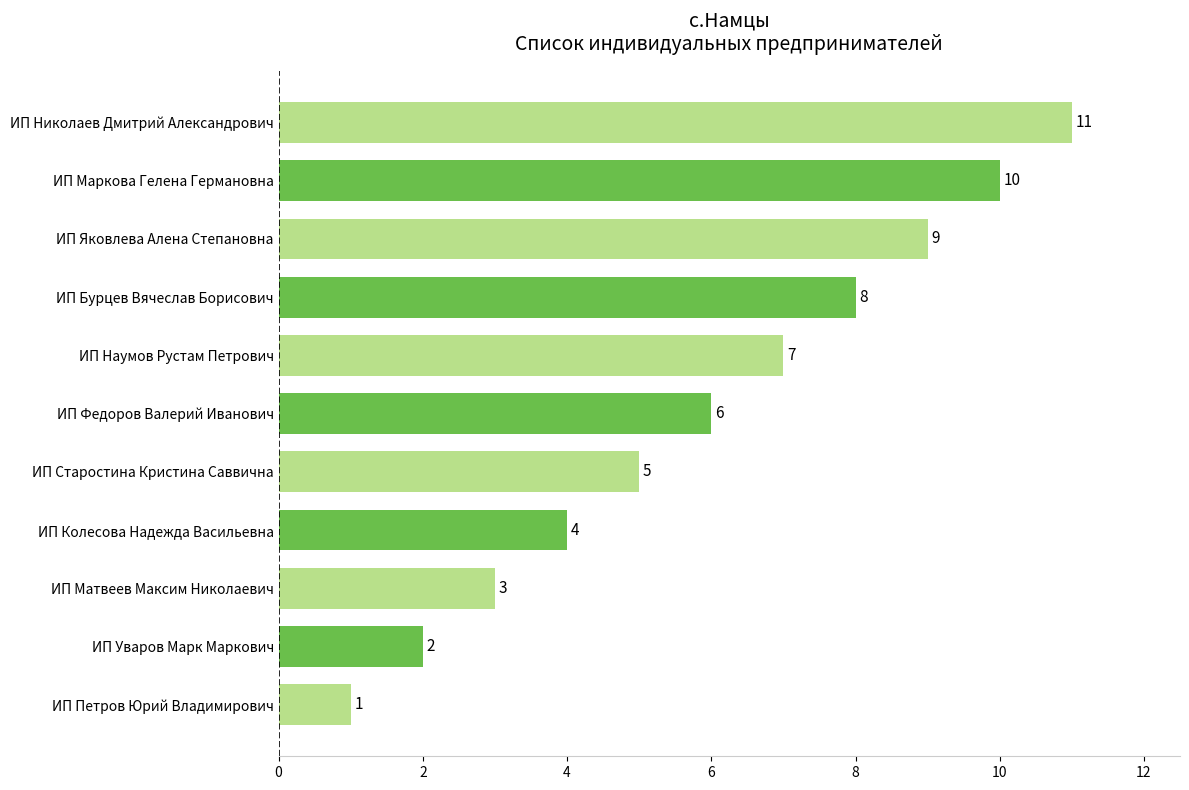

How many values are between 3 and 9?

7